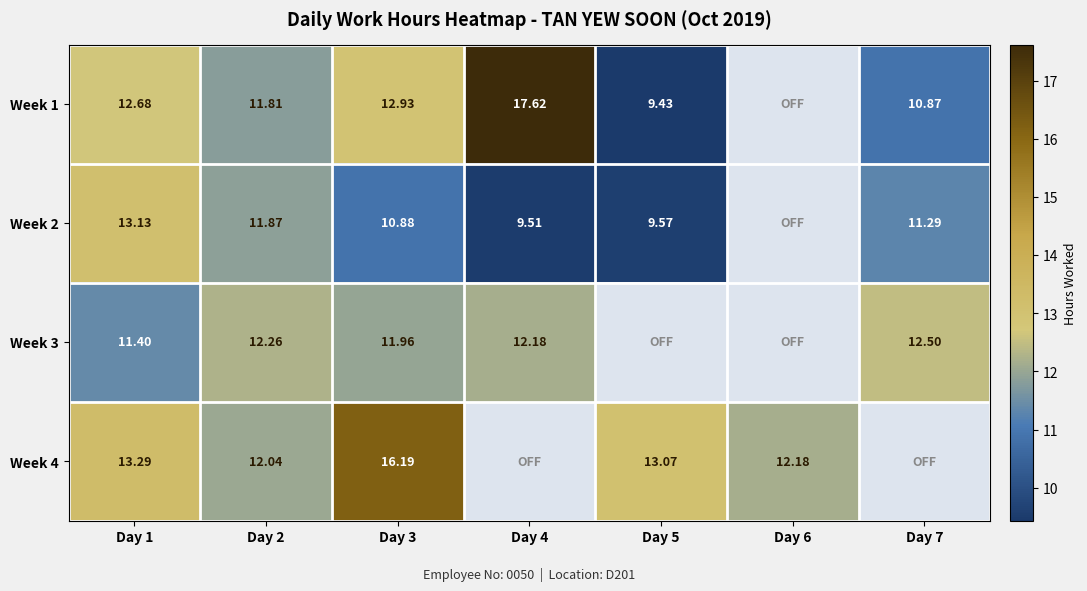

Which has a higher value, Day 1 or Day 5?

Day 1